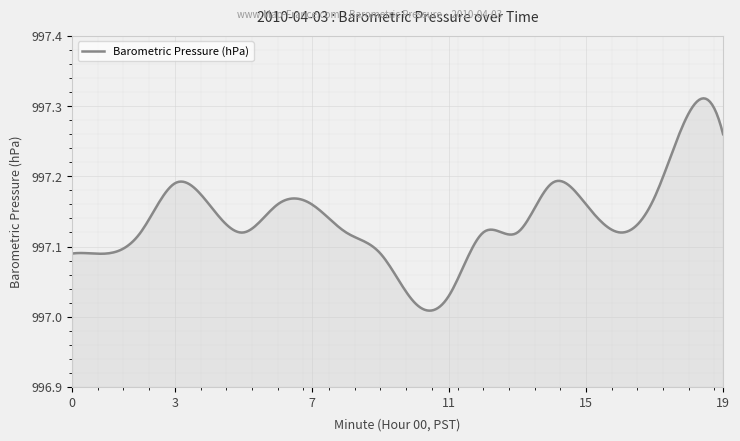

What is the maximum value shown in the chart?

997.3